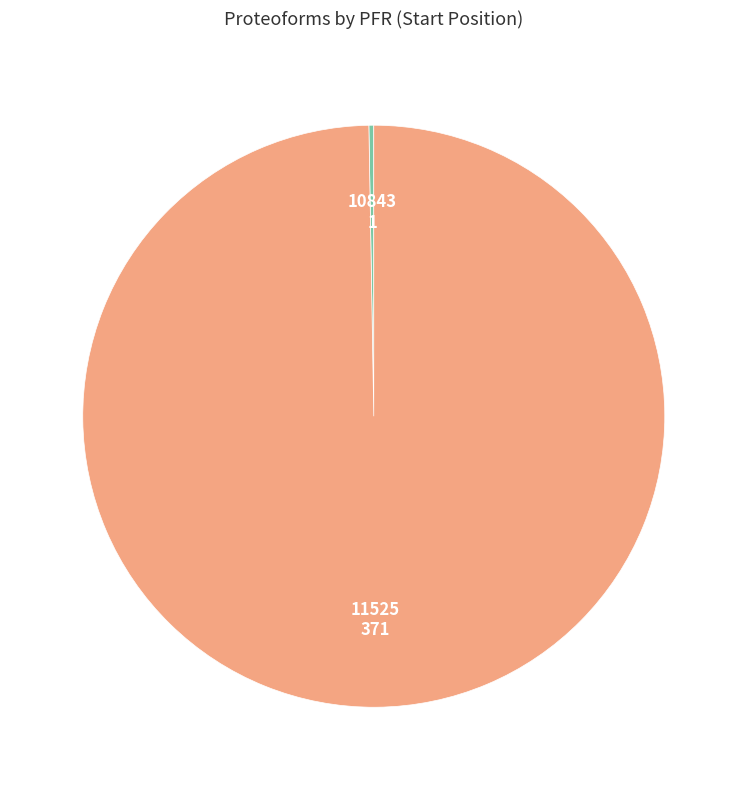

What is the majority slice?

11525